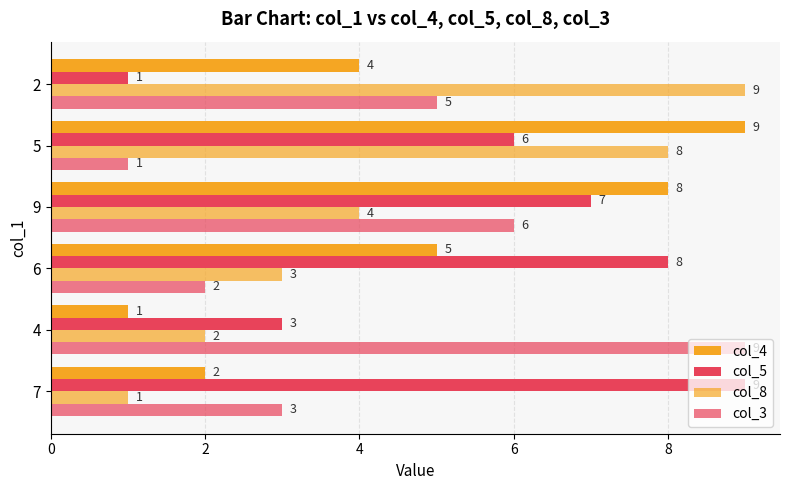

Reading right to left, list all the values displayed in this chart.

col_4: 4	9	8	5	1	2
col_5: 1	6	7	8	3	9
col_8: 9	8	4	3	2	1
col_3: 5	1	6	2	9	3